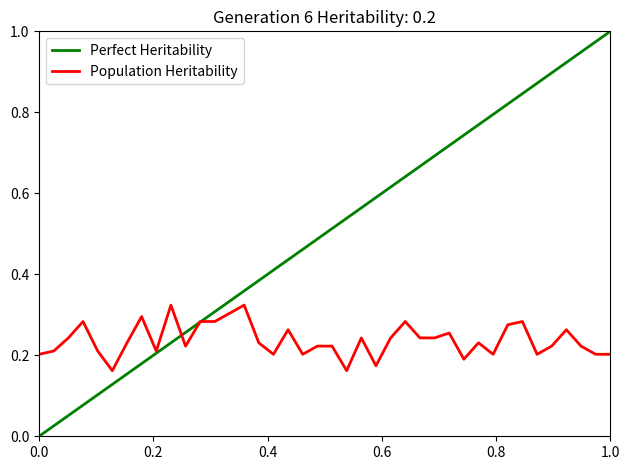

Rank the series by their average value, from highest to lowest.

Perfect Heritability, Population Heritability